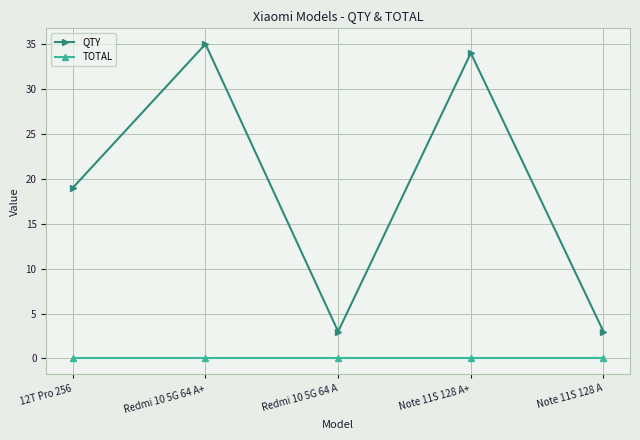

True or false: TOTAL and QTY intersect in this chart.

False